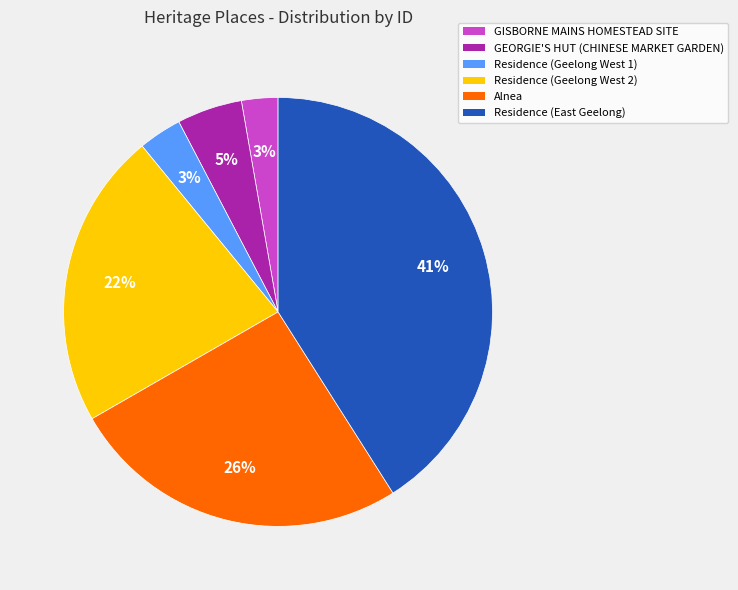

Between GISBORNE MAINS HOMESTEAD SITE and Residence (Geelong West 2), which is larger?

Residence (Geelong West 2)